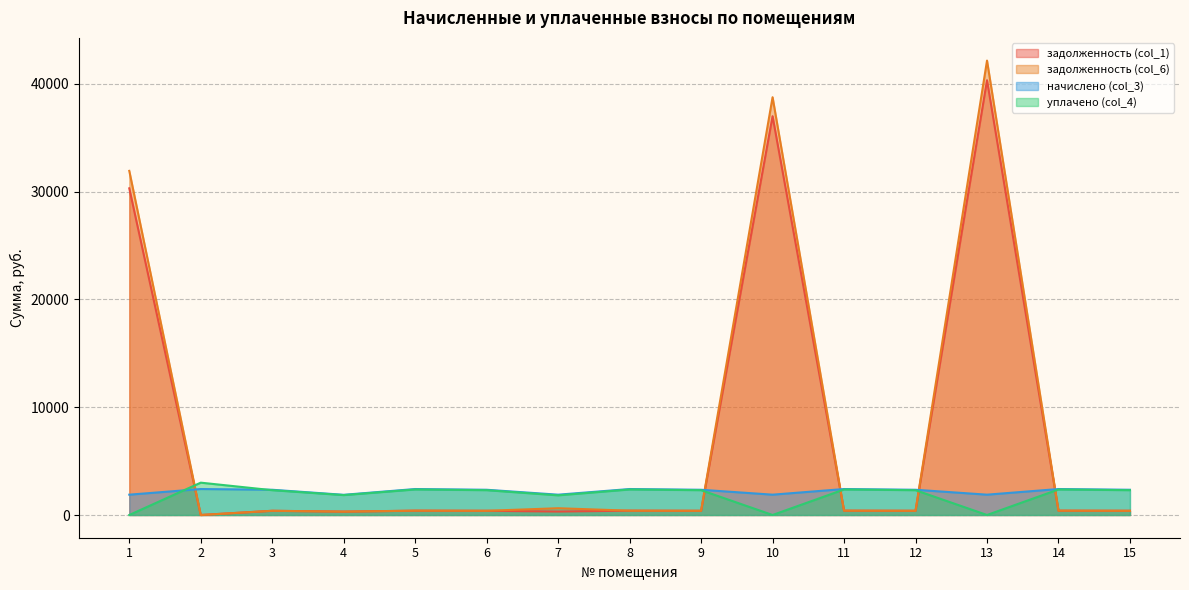

Where does the начислено (col_3) series first go above 2341?

2